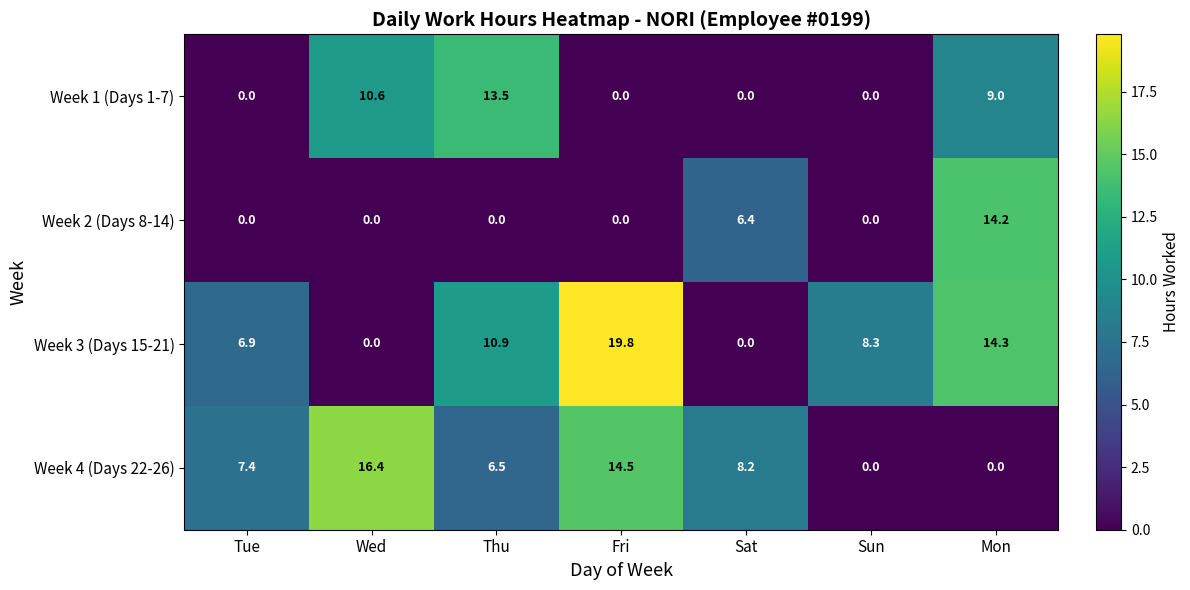

Which series has the widest spread of values?

Week 3 (Days 15-21)